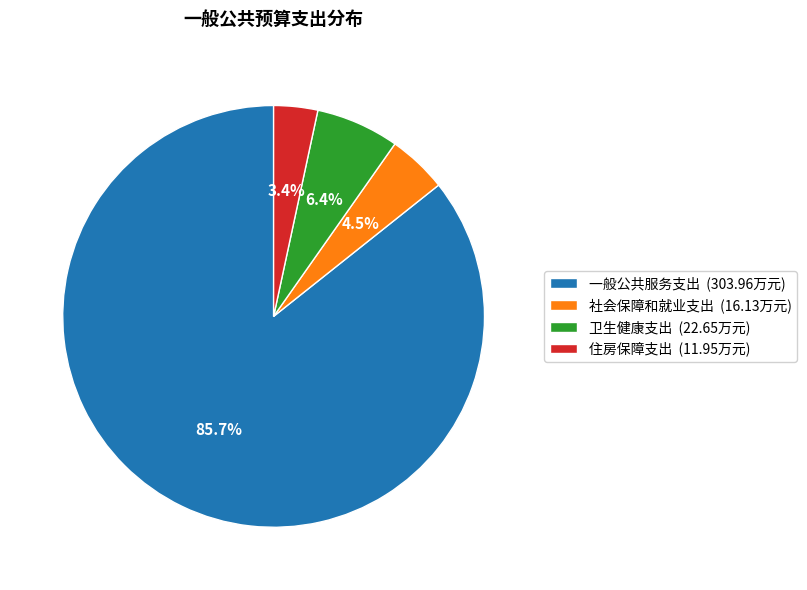

What percentage is the 卫生健康支出 slice, to the nearest percent?

6%